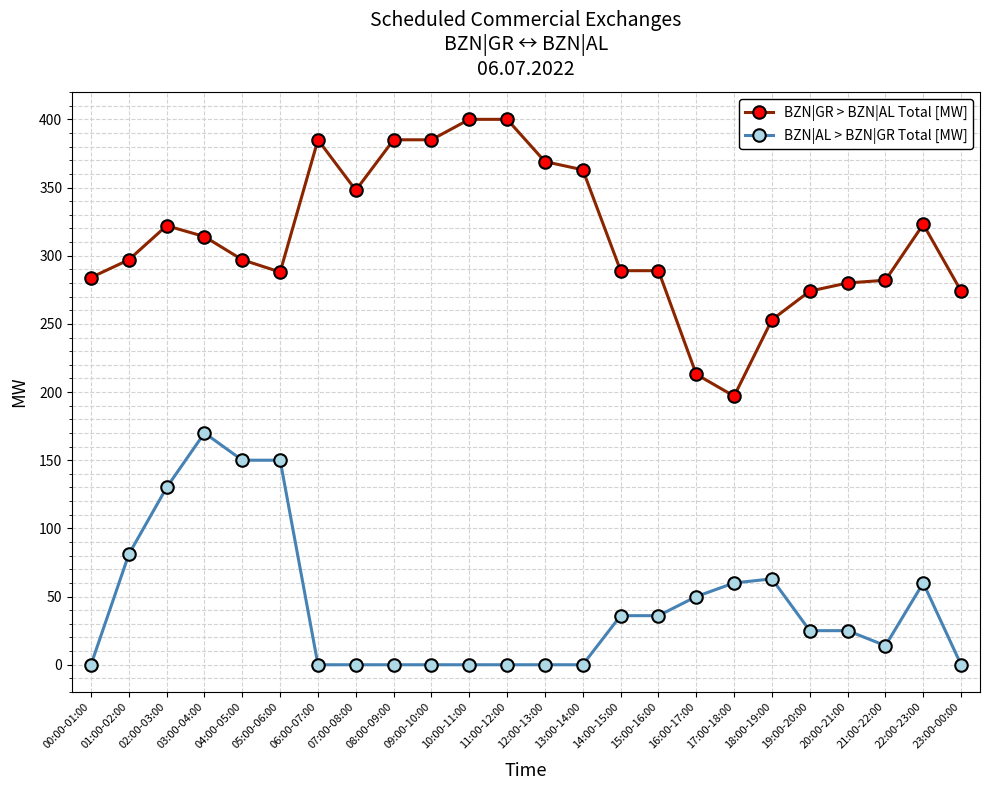

What position from the right is 08:00-09:00?

16